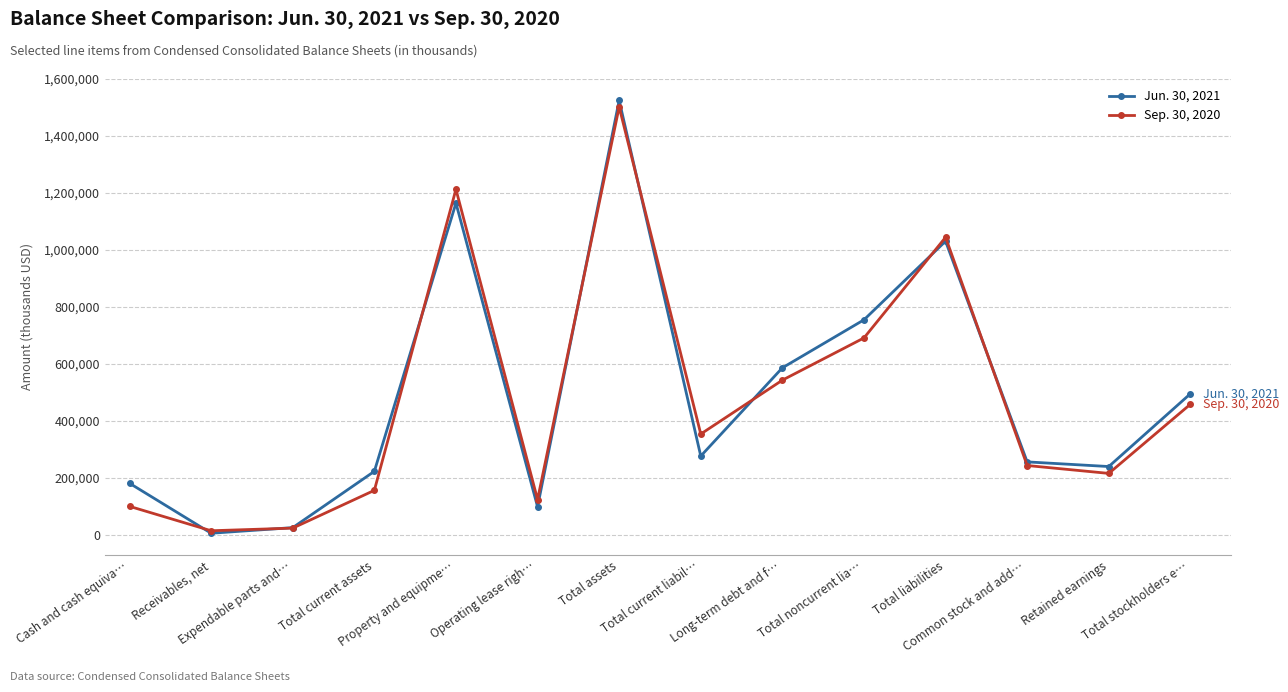

In Jun. 30, 2021, how many points are lower than both neighbors (excluding endpoints)?

4